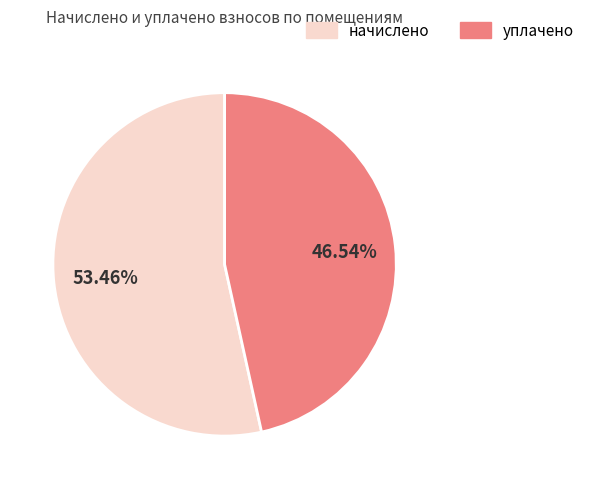

Does any single category account for the majority?

Yes